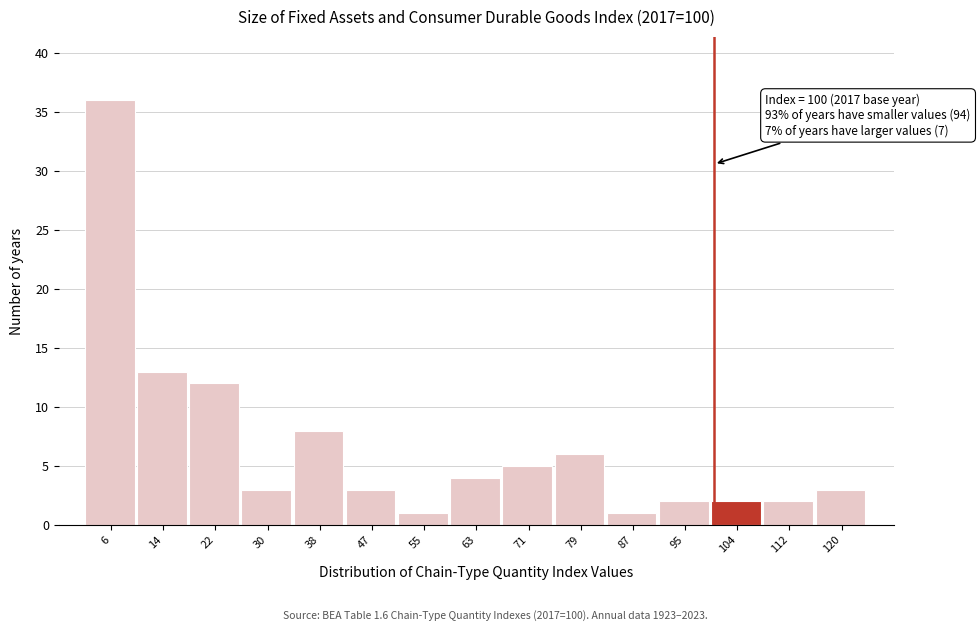

Over which range of the x-axis is the bar tallest?

2 to 10